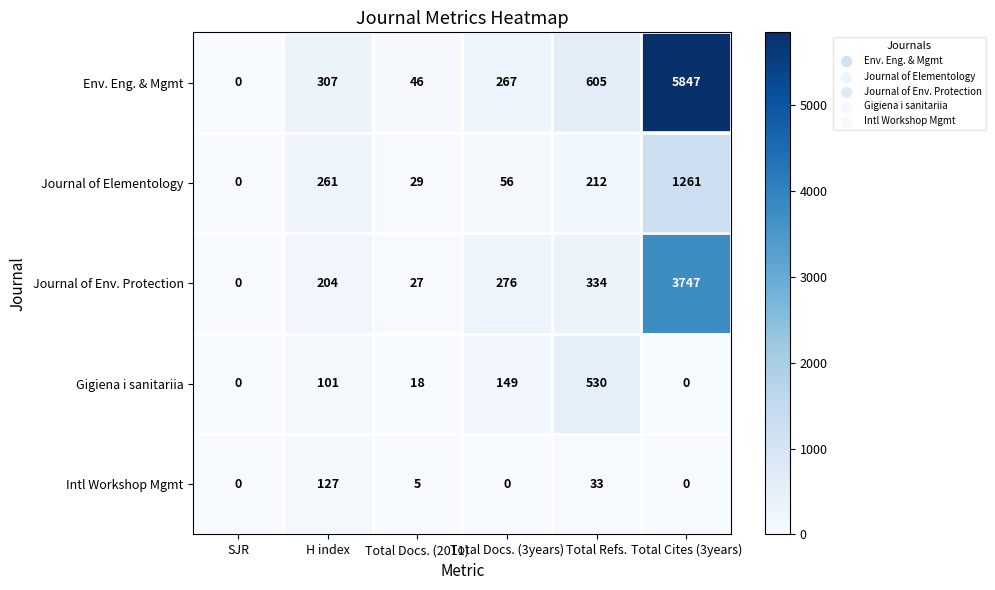

How many values in the Journal of Elementology series are below 212?

3